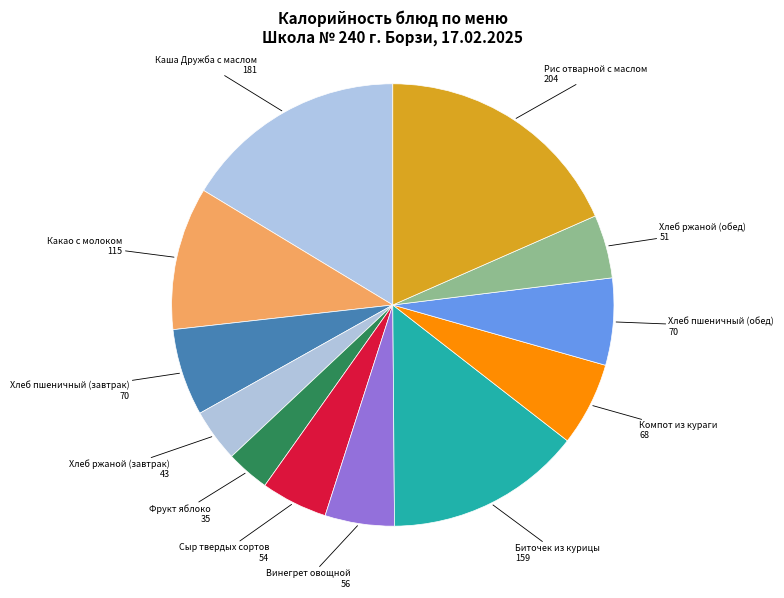

Is the sum of Рис отварной с маслом and Винегрет овощной greater than half?

No